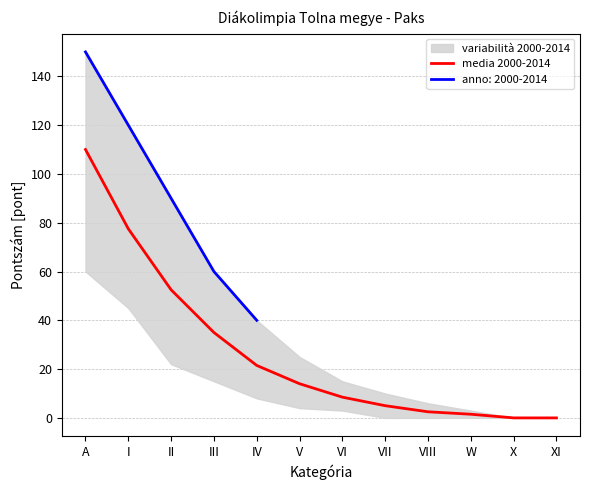

Reading left to right, extract all data points from this chart.

A=110.0	I=77.5	II=52.5	III=35.0	IV=21.5	V=14.0	VI=8.5	VII=5.0	VIII=2.5	W=1.5	X=0.0	XI=0.0